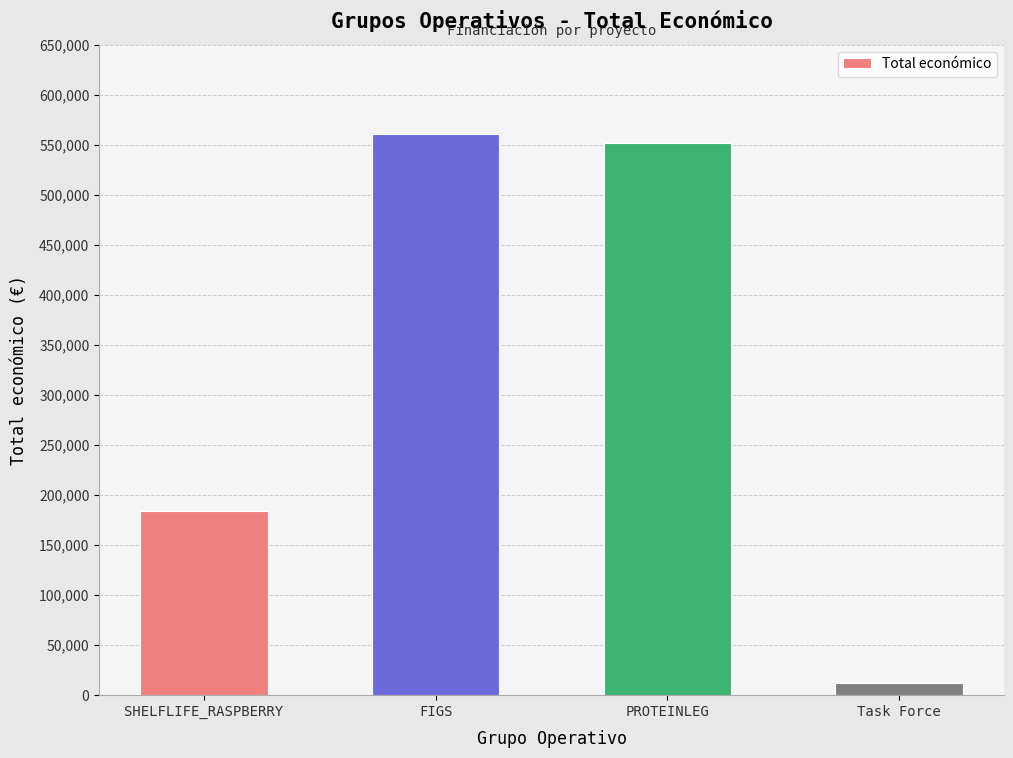

What is the value of the 2nd bar from the left?

560529